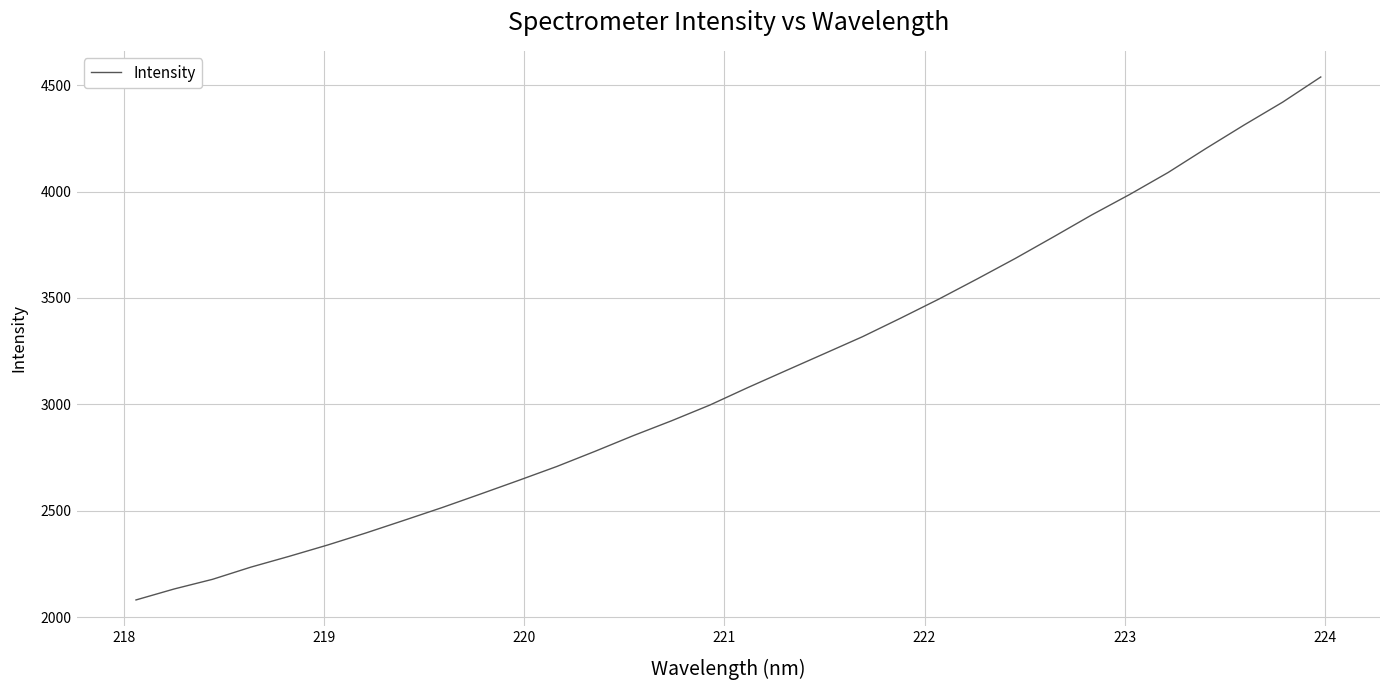

What is the maximum value shown in the chart?

4537.8